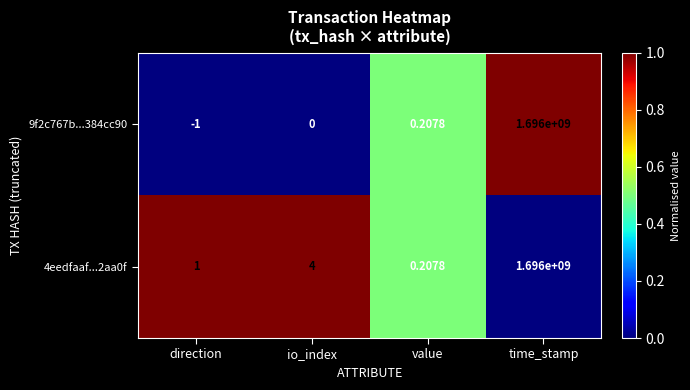

List the series in order of their overall mean, highest first.

4eedfaaf...2aa0f, 9f2c767b...384cc90